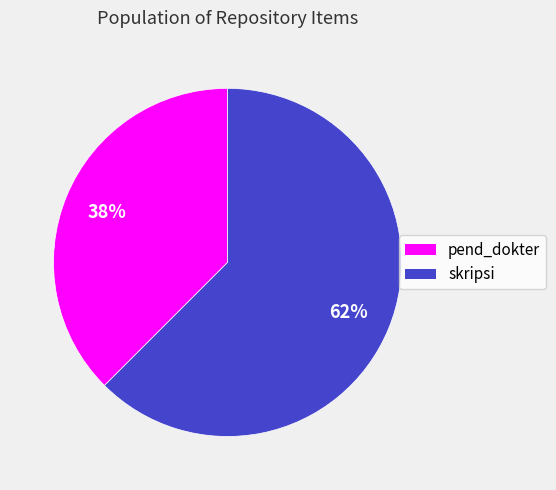

Approximately how many times larger is the value at pend_dokter compared to skripsi?

0.6